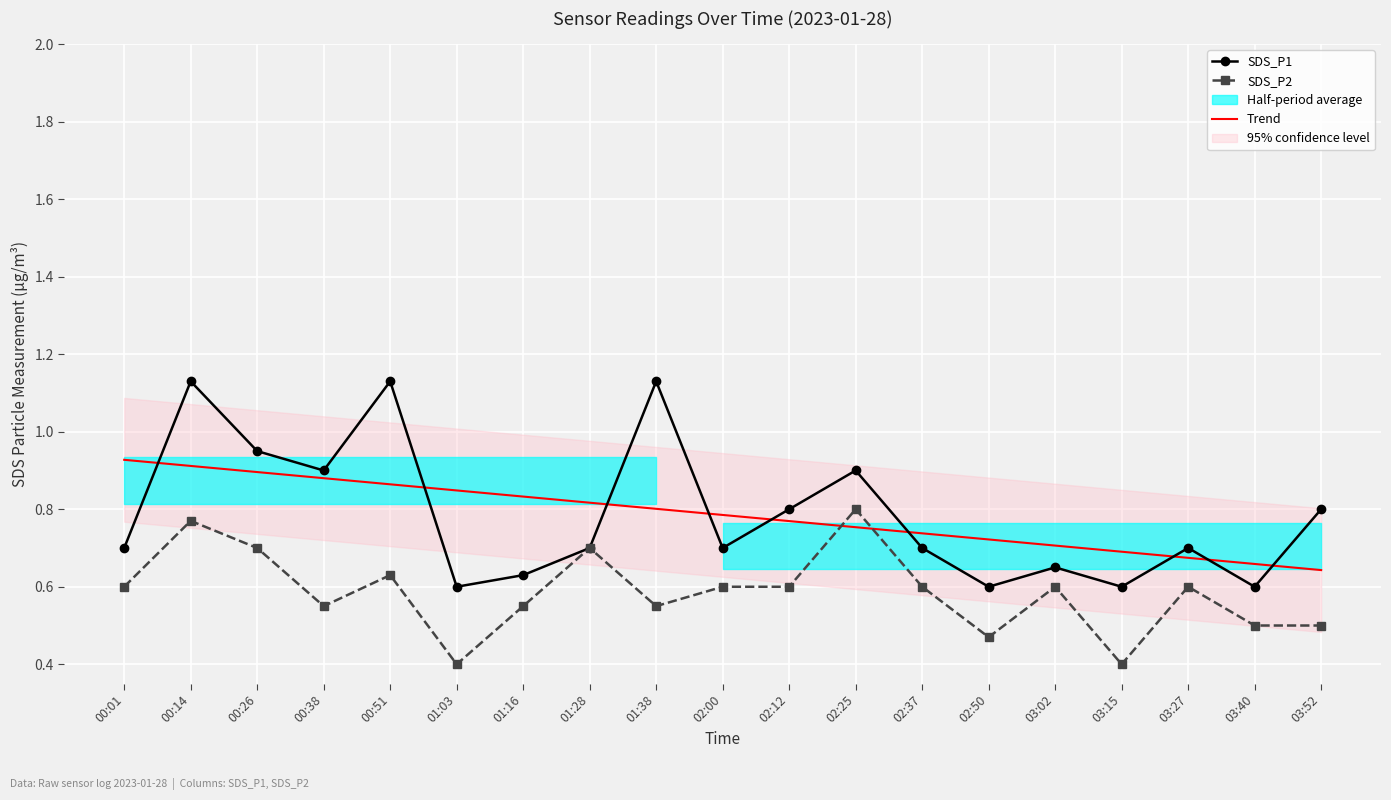

Which label corresponds to the largest value in the chart?

00:14